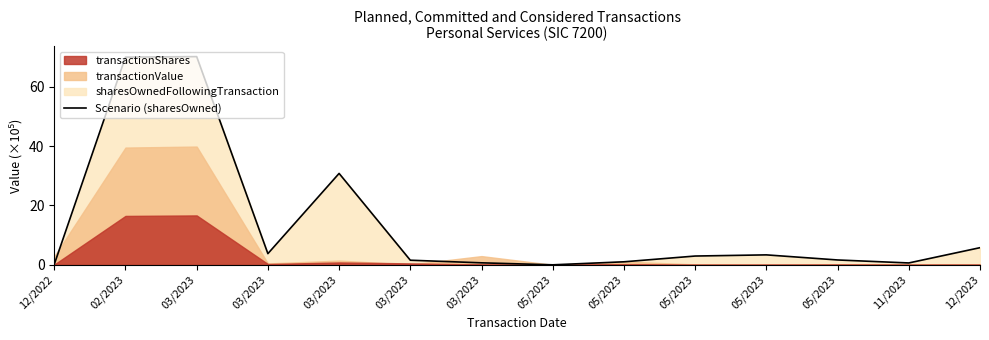

Reading left to right, extract all data points from this chart.

12/2022=0.1	02/2023=70.0	03/2023=70.1	03/2023=3.8	03/2023=30.8	03/2023=1.6	03/2023=0.7	05/2023=0.0	05/2023=1.0	05/2023=3.0	05/2023=3.4	05/2023=1.6	11/2023=0.6	12/2023=5.8